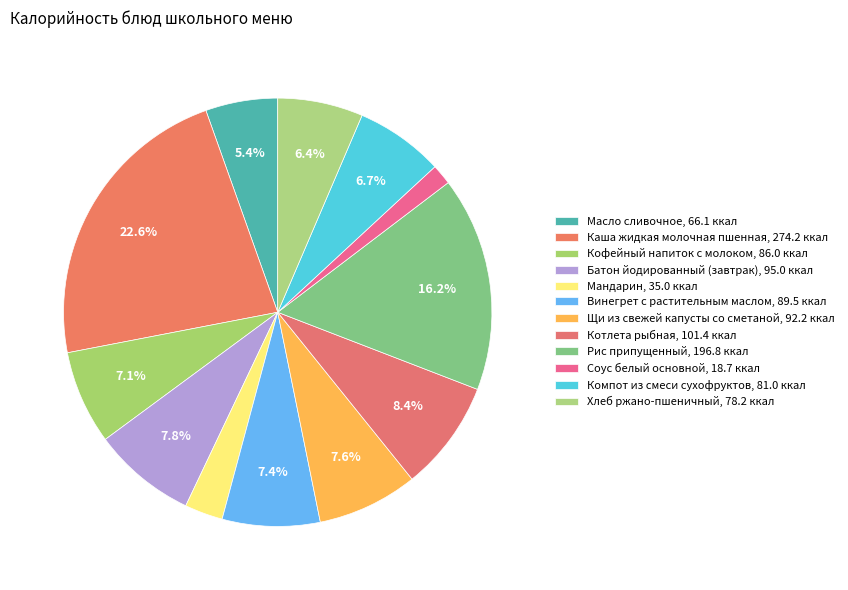

The Котлета рыбная slice represents 1% of the pie. True or false?

False